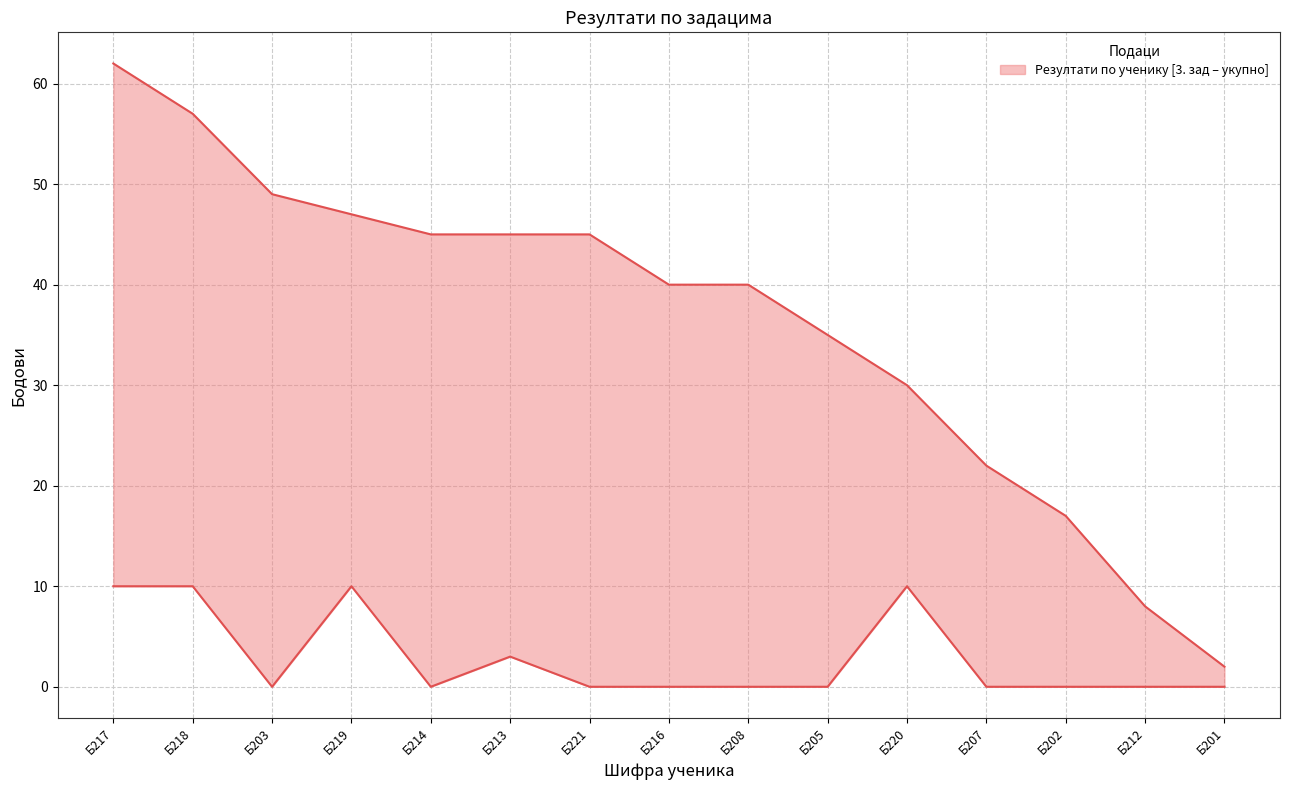

At Б212, list the series in order from largest to smallest.

укупно, 3. зад